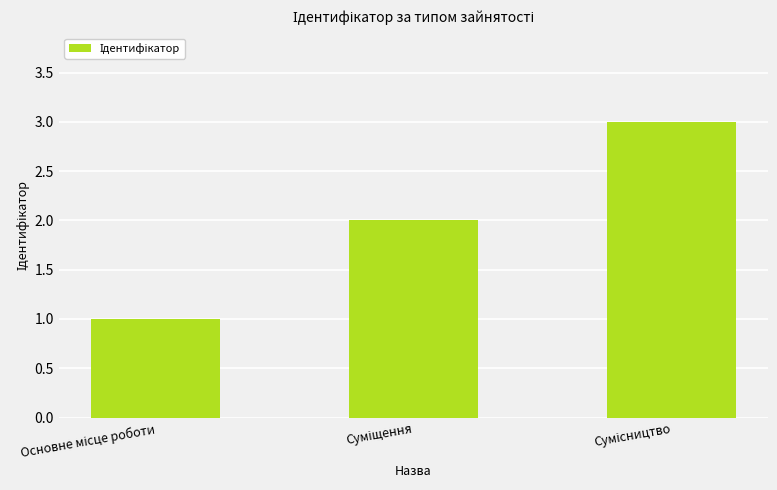

What is the sum of all values?

6